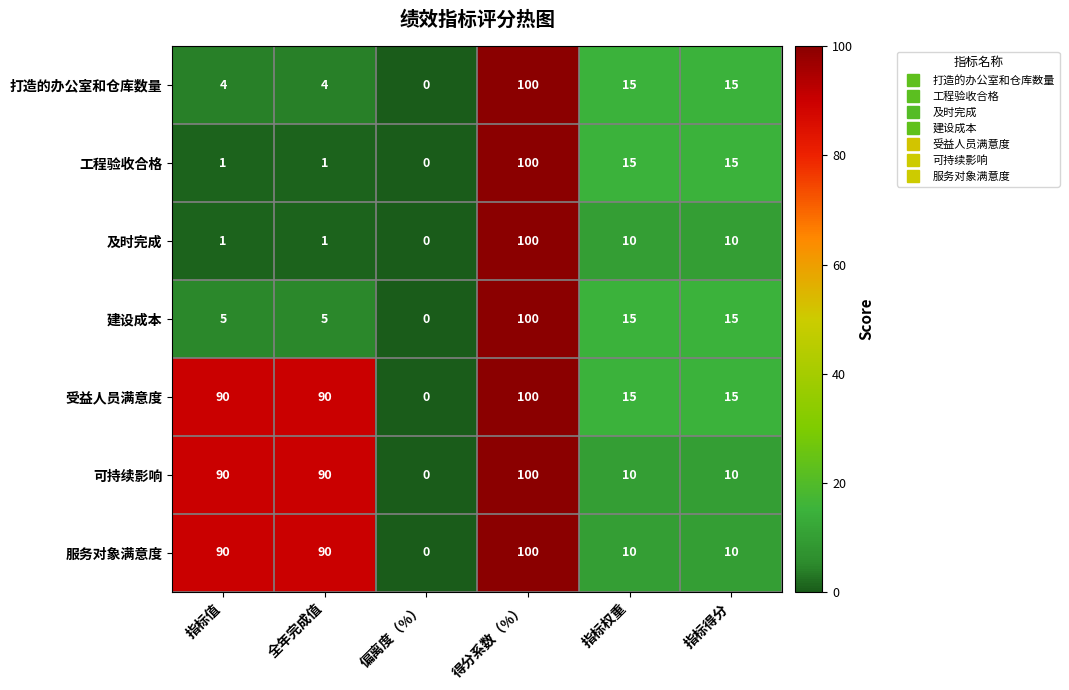

The 受益人员满意度 series shows 90 at 全年完成值. True or false?

True